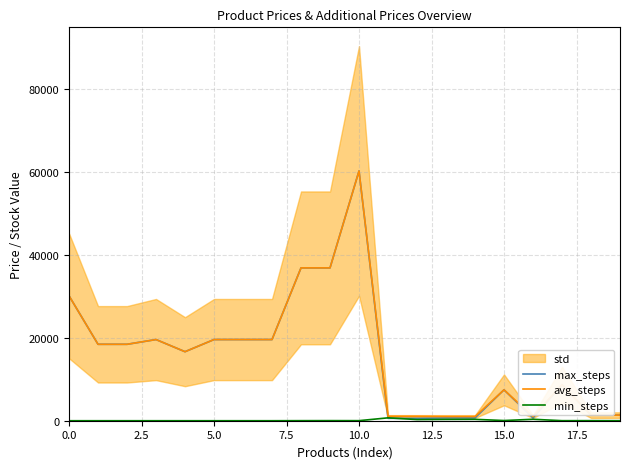

How many lines are shown in the chart?

3